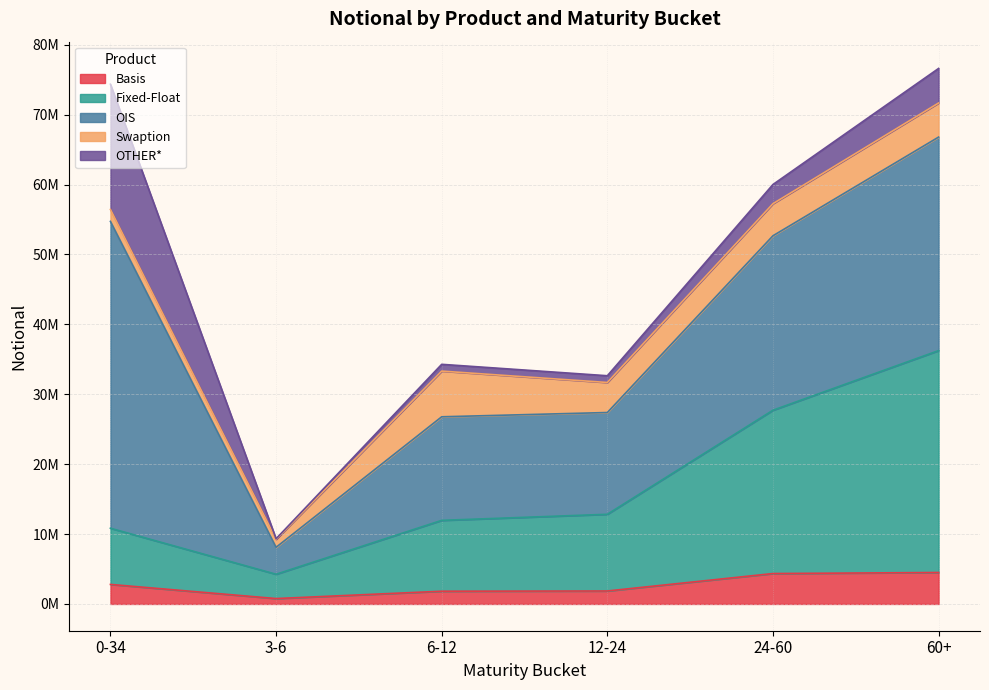

What is the maximum value for OTHER*?

17906366